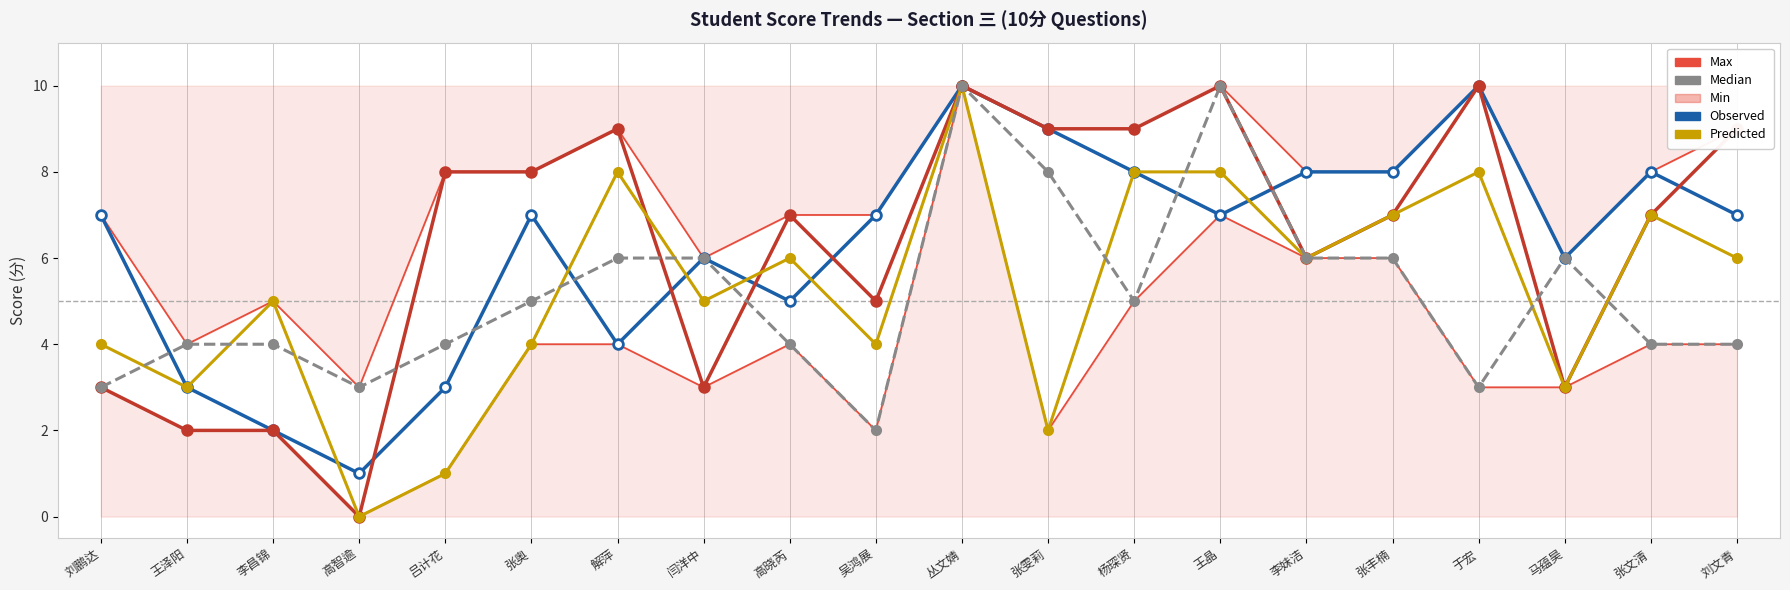

Reading left to right, list all the values displayed in this chart.

Max: 7	4	5	3	8	8	9	6	7	7	10	9	9	10	8	8	10	6	8	9
Min: 3	2	2	0	1	4	4	3	4	2	10	2	5	7	6	6	3	3	4	4
Observed (三.1): 7	3	2	1	3	7	4	6	5	7	10	9	8	7	8	8	10	6	8	7
Observed (三.2): 3	2	2	0	8	8	9	3	7	5	10	9	9	10	6	7	10	3	7	9
Predicted (三.3): 4	3	5	0	1	4	8	5	6	4	10	2	8	8	6	7	8	3	7	6
Median (三.4): 3	4	4	3	4	5	6	6	4	2	10	8	5	10	6	6	3	6	4	4